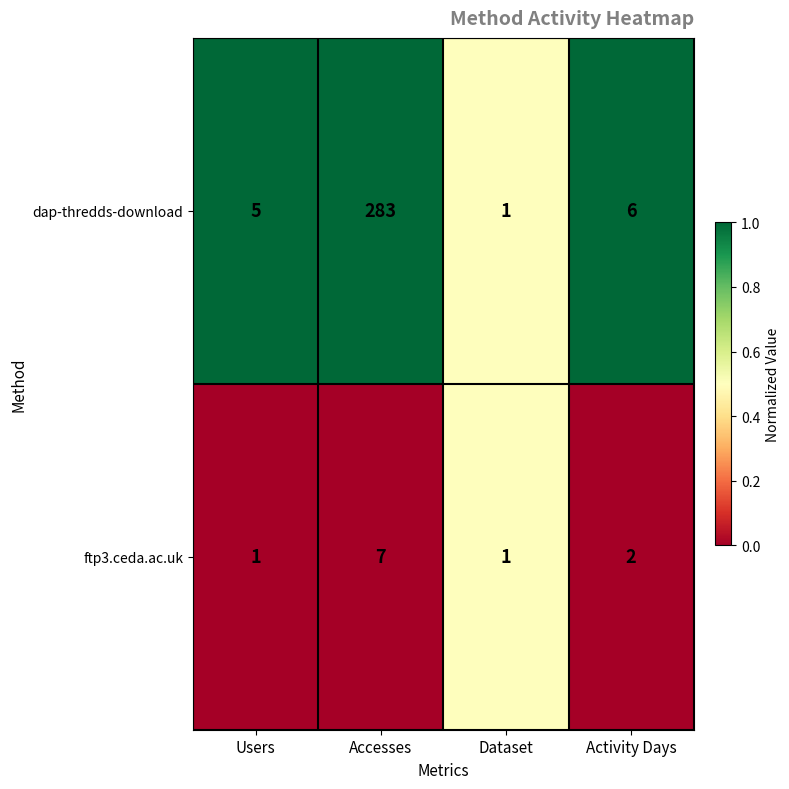

True or false: ftp3.ceda.ac.uk has a value of 7 at Accesses.

True